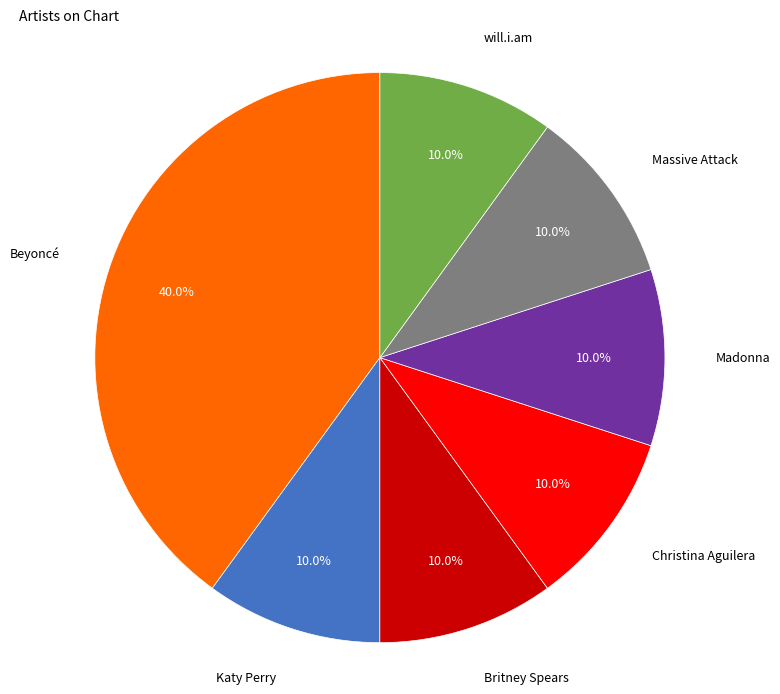

Is there any slice that represents more than half of the pie?

No